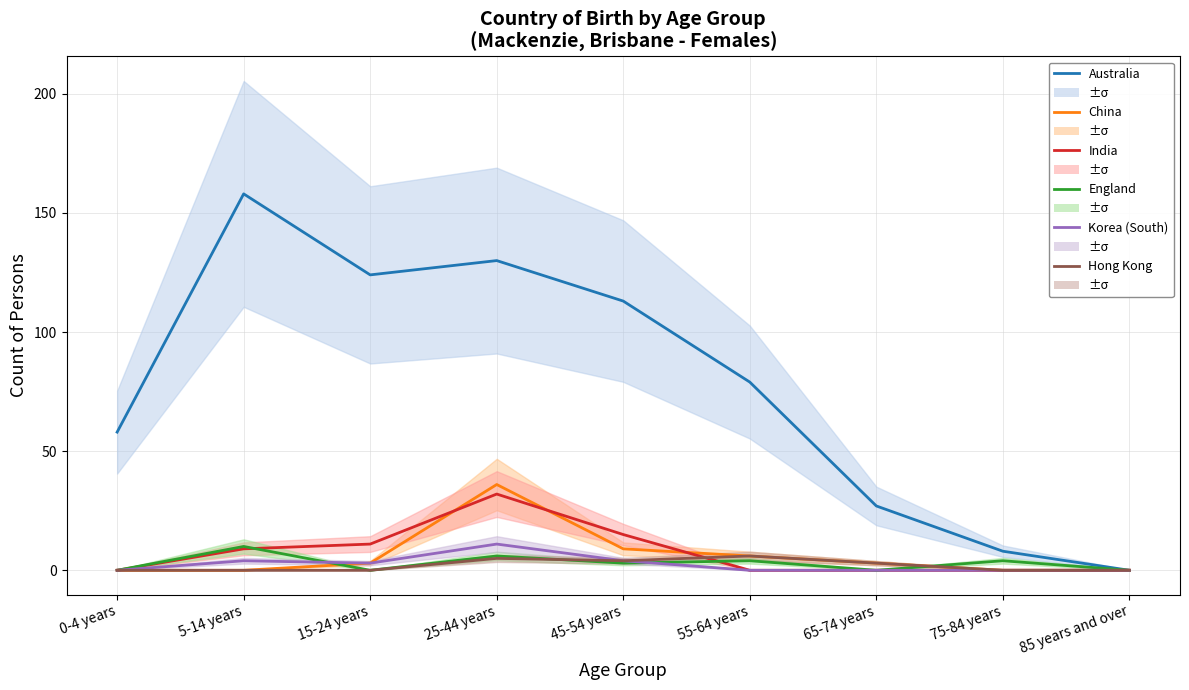

What is the sum of the England values at 75-84 years and 15-24 years?

4